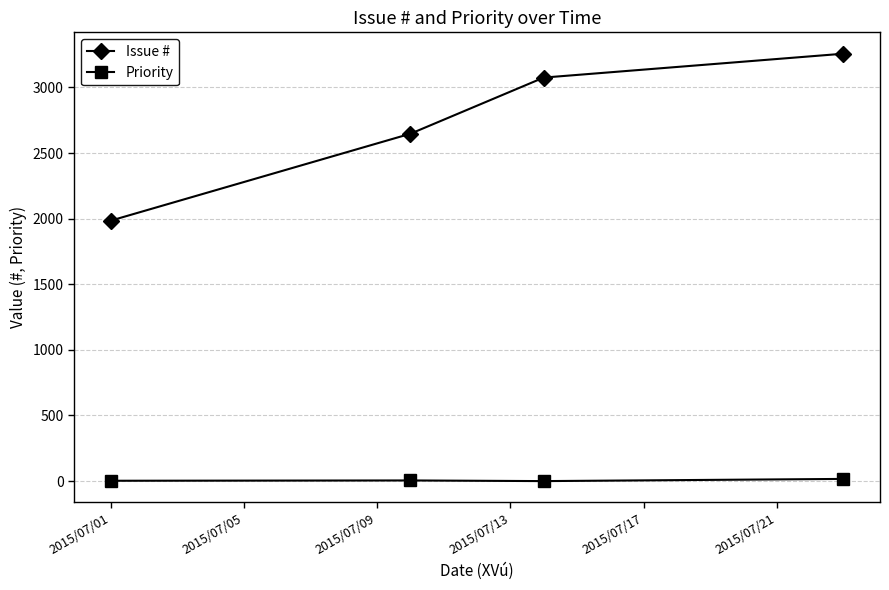

True or false: Priority and Issue # intersect in this chart.

False